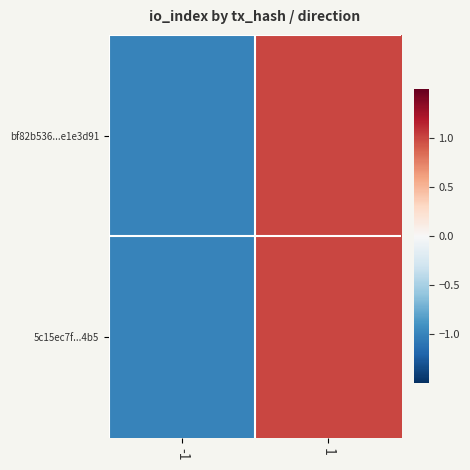

At 1, list the series in order from smallest to largest.

bf82b536...e1e3d91, 5c15ec7f...4b5